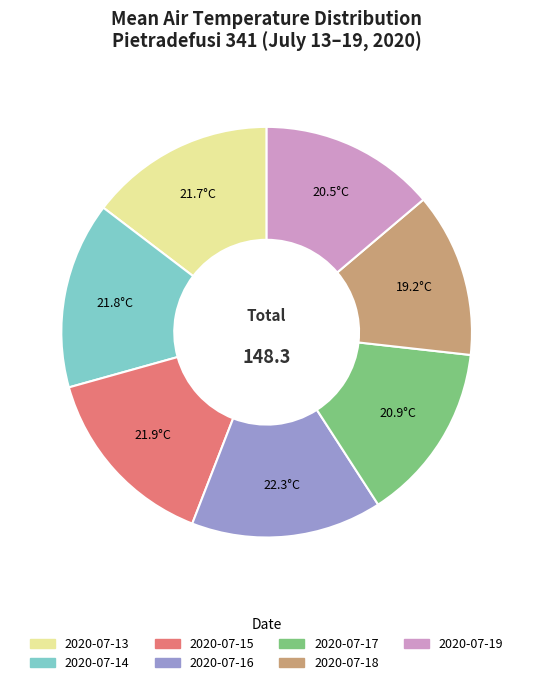

Is there a majority slice in this chart?

No